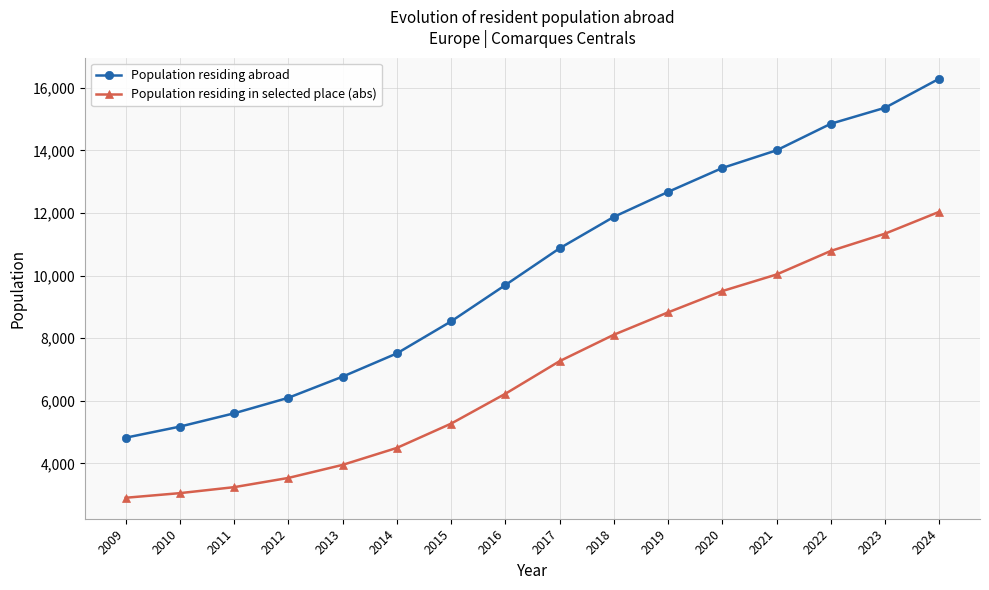

Which series has the largest total across all categories?

Population residing abroad